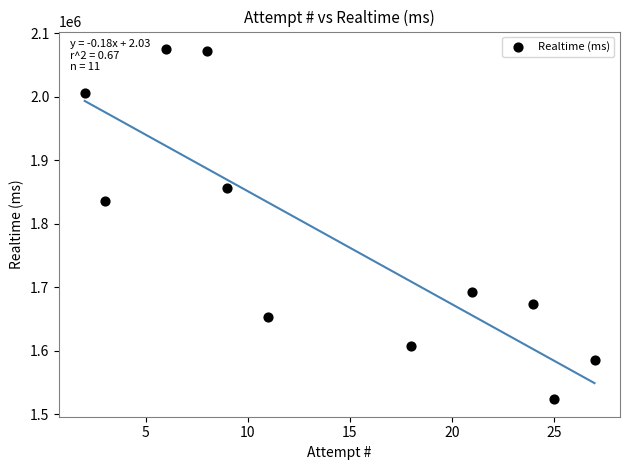

What Y value in the scatter plot is closest to 1799486?

1836629